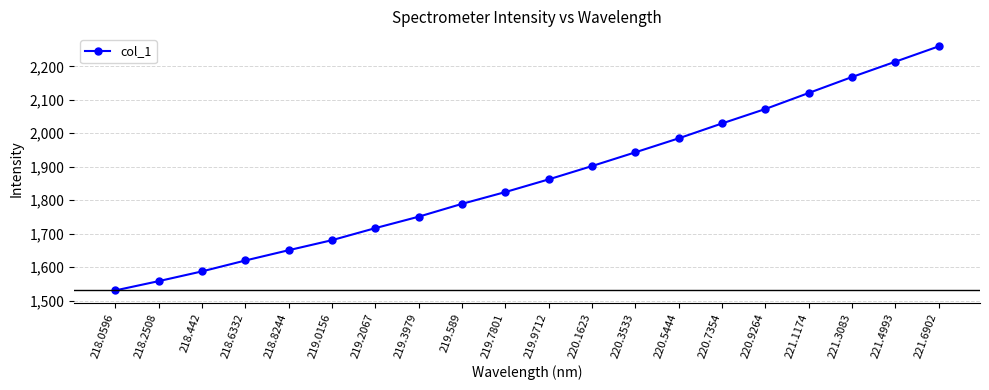

What is the label of the 8th point from the left?

219.3979